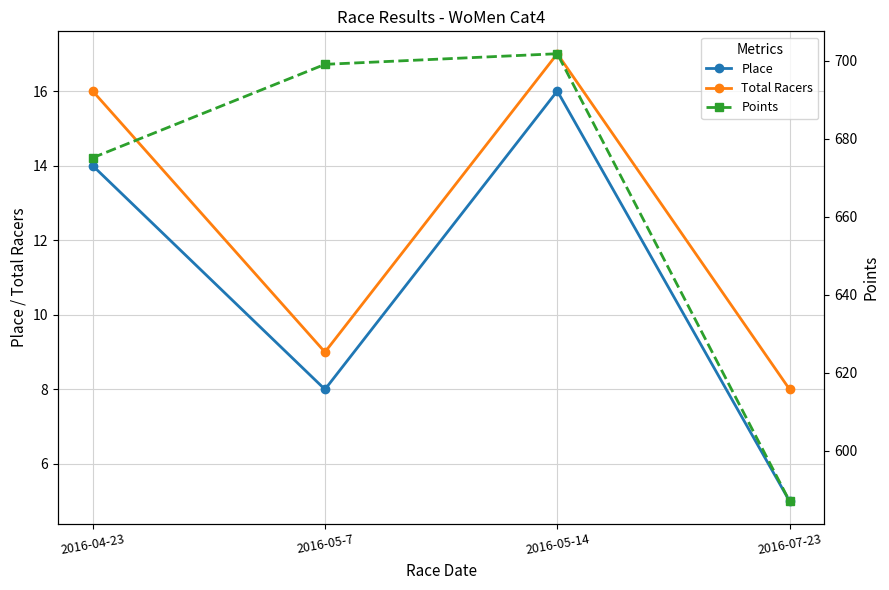

True or false: Place and Points intersect in this chart.

False